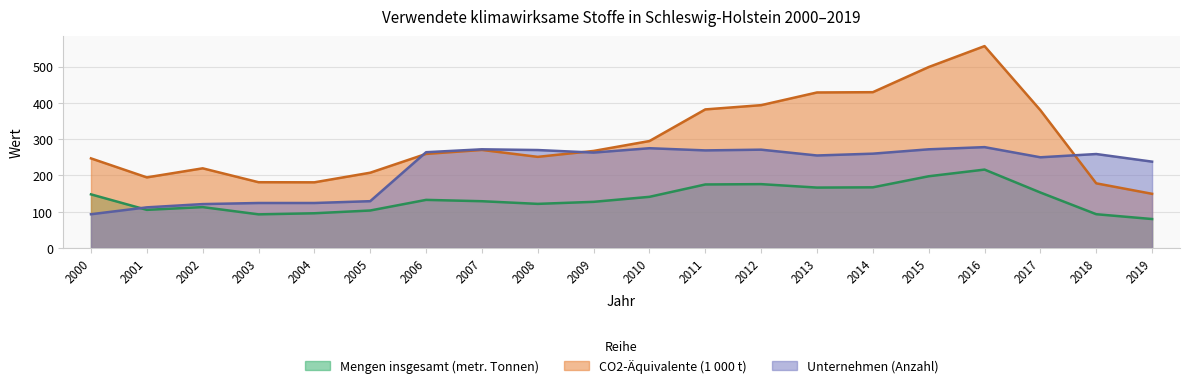

Where does the Mengen insgesamt (metr. Tonnen) series first go above 132?

2000